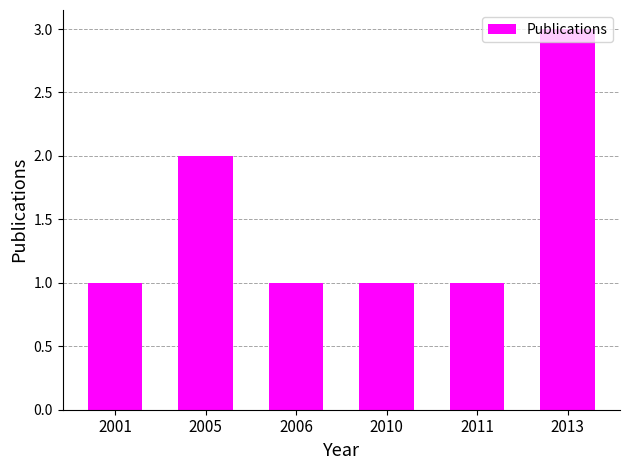

True or false: the data shows 2 at 2006.

False